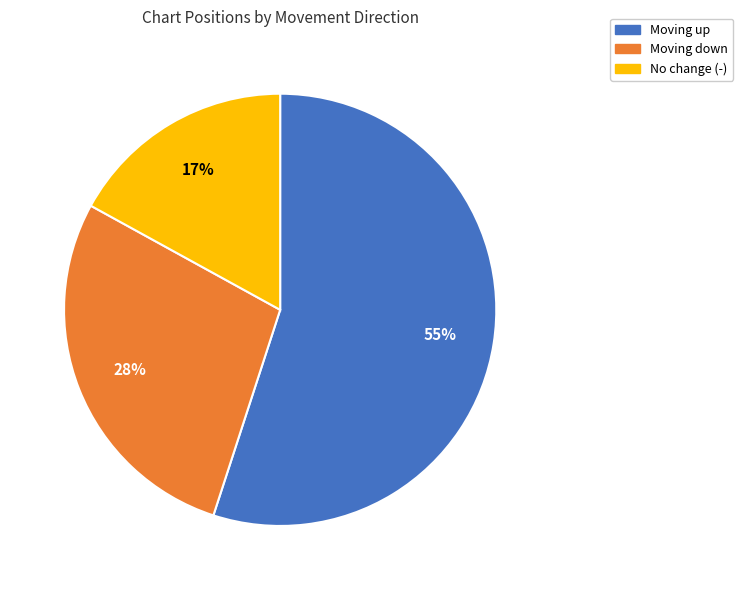

Does any single category account for the majority?

Yes